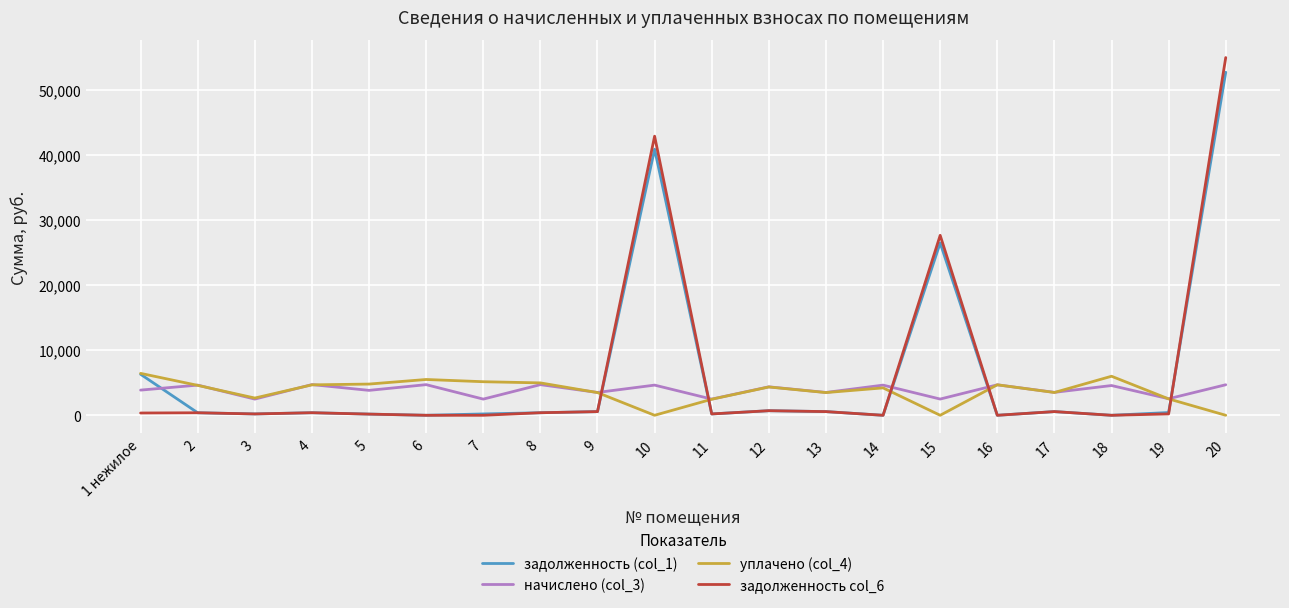

How many categories are shown in the chart?

20